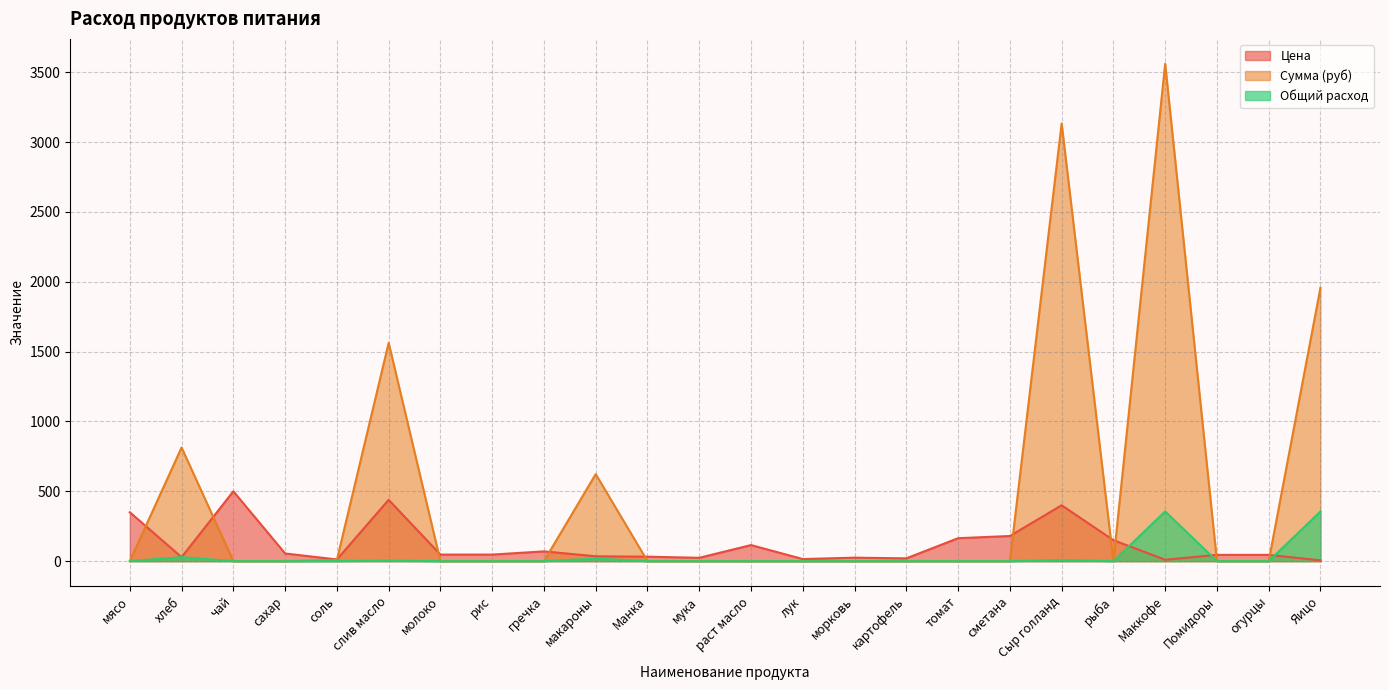

Which category has the lowest value in the Цена series?

Яицо